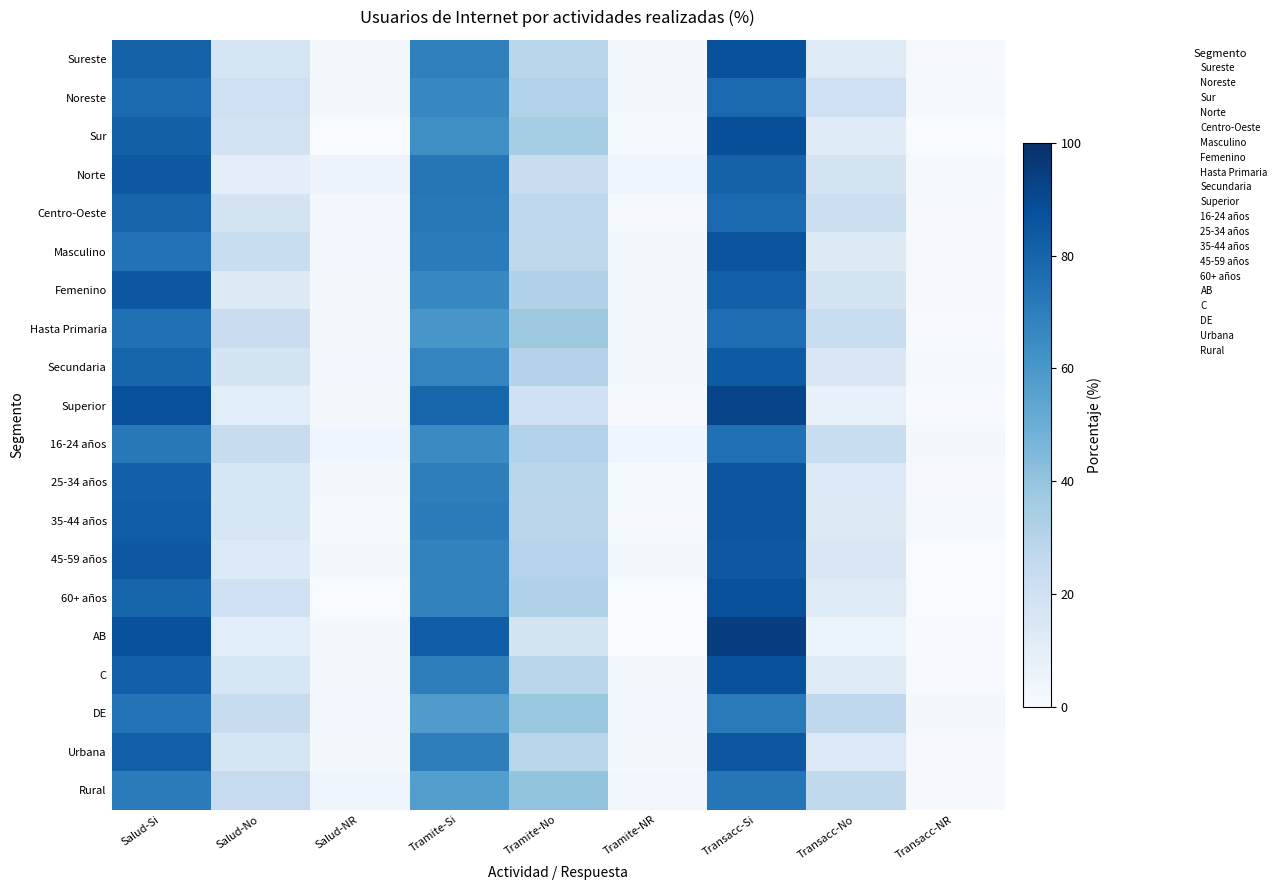

Which category has the highest value across all series?

Transacc-Si